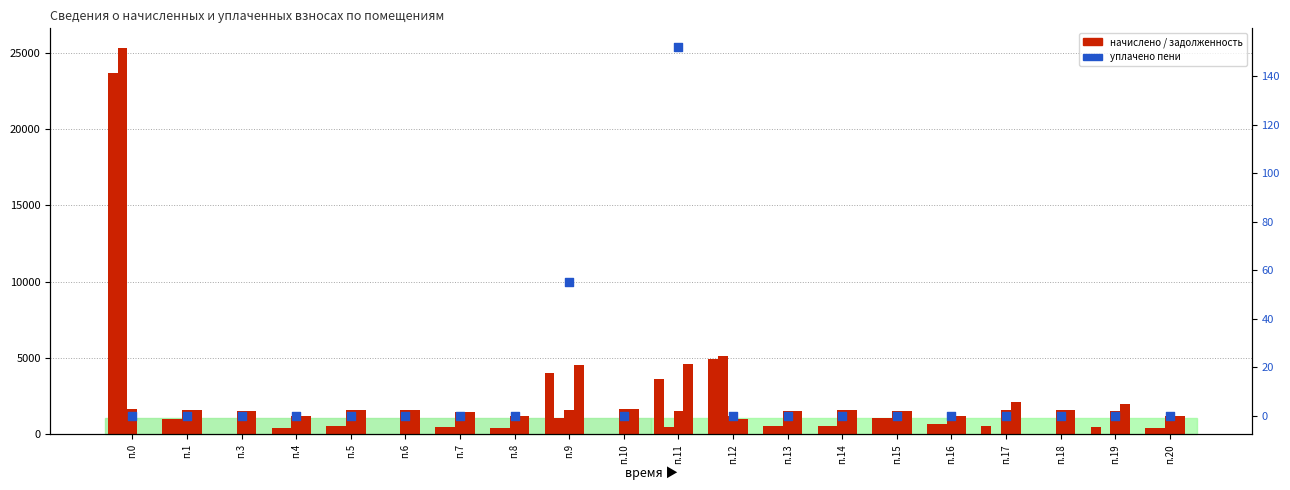

Which series contains the highest Y value?

задолженность (пени)